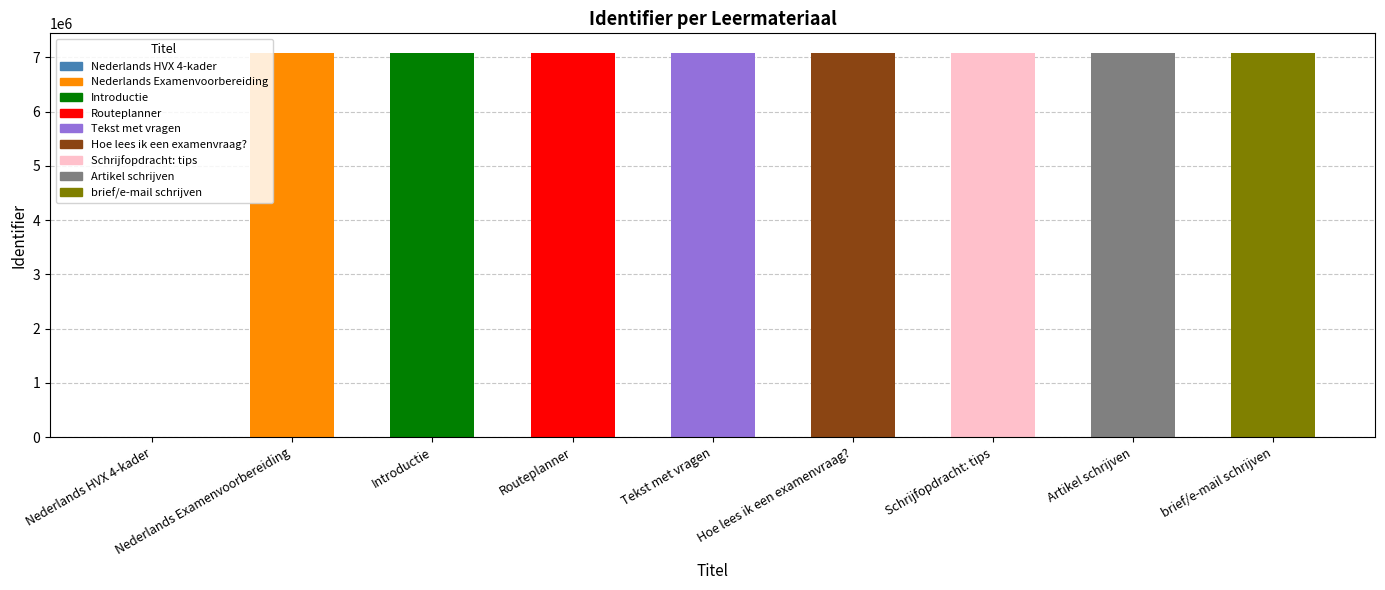

Reading left to right, transcribe all the data shown in this chart.

Nederlands HVX 4-kader=0	Nederlands Examenvoorbereiding=7088051	Introductie=7088052	Routeplanner=7088054	Tekst met vragen=7088057	Hoe lees ik een examenvraag?=7088061	Schrijfopdracht: tips=7088076	Artikel schrijven=7088078	brief/e-mail schrijven=7088079